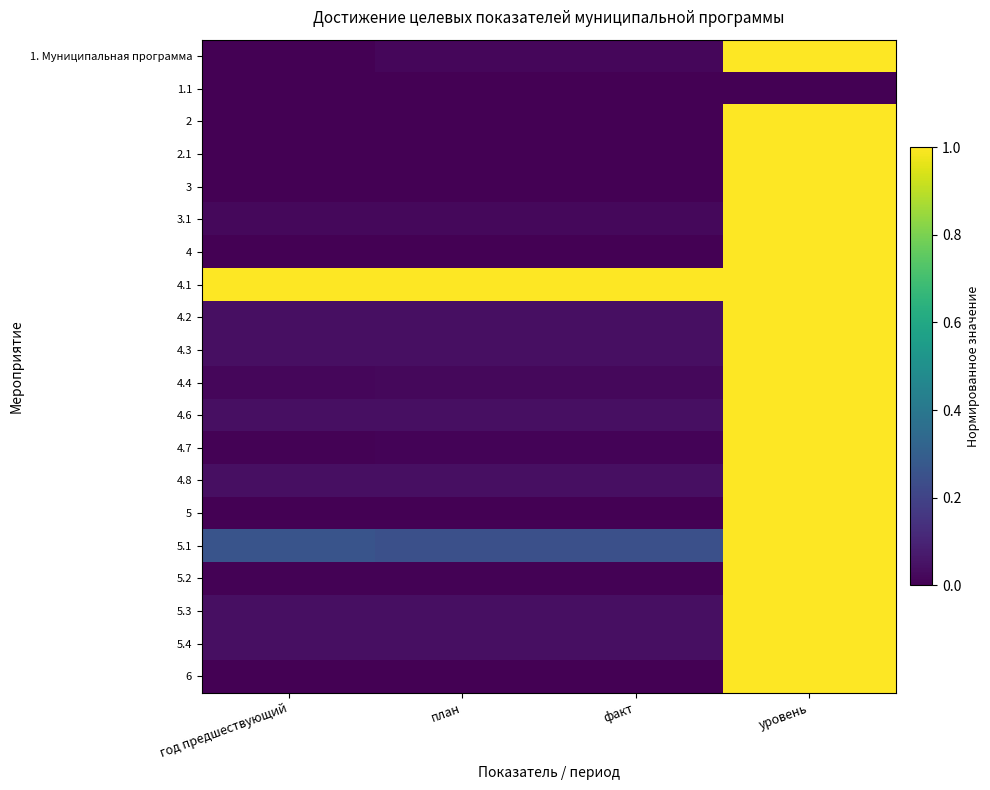

At how many categories does at least one series exceed 0?

4